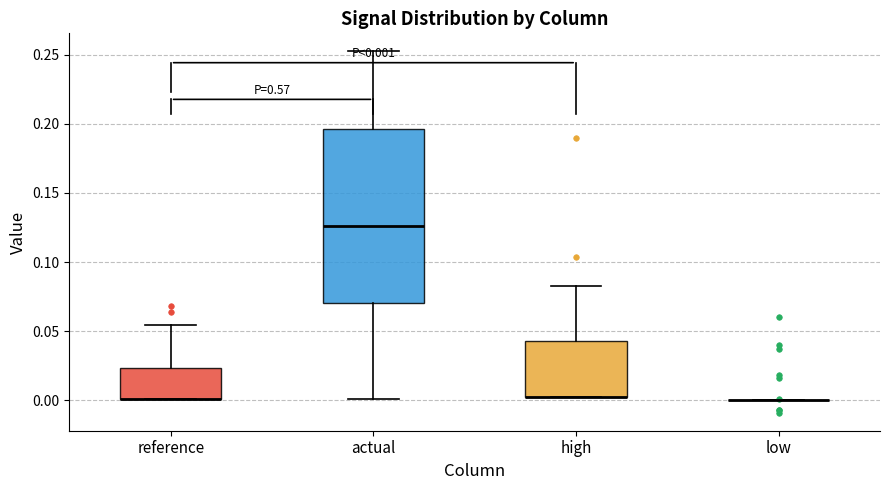

Which box is the tallest, from its lower edge to its upper edge?

actual